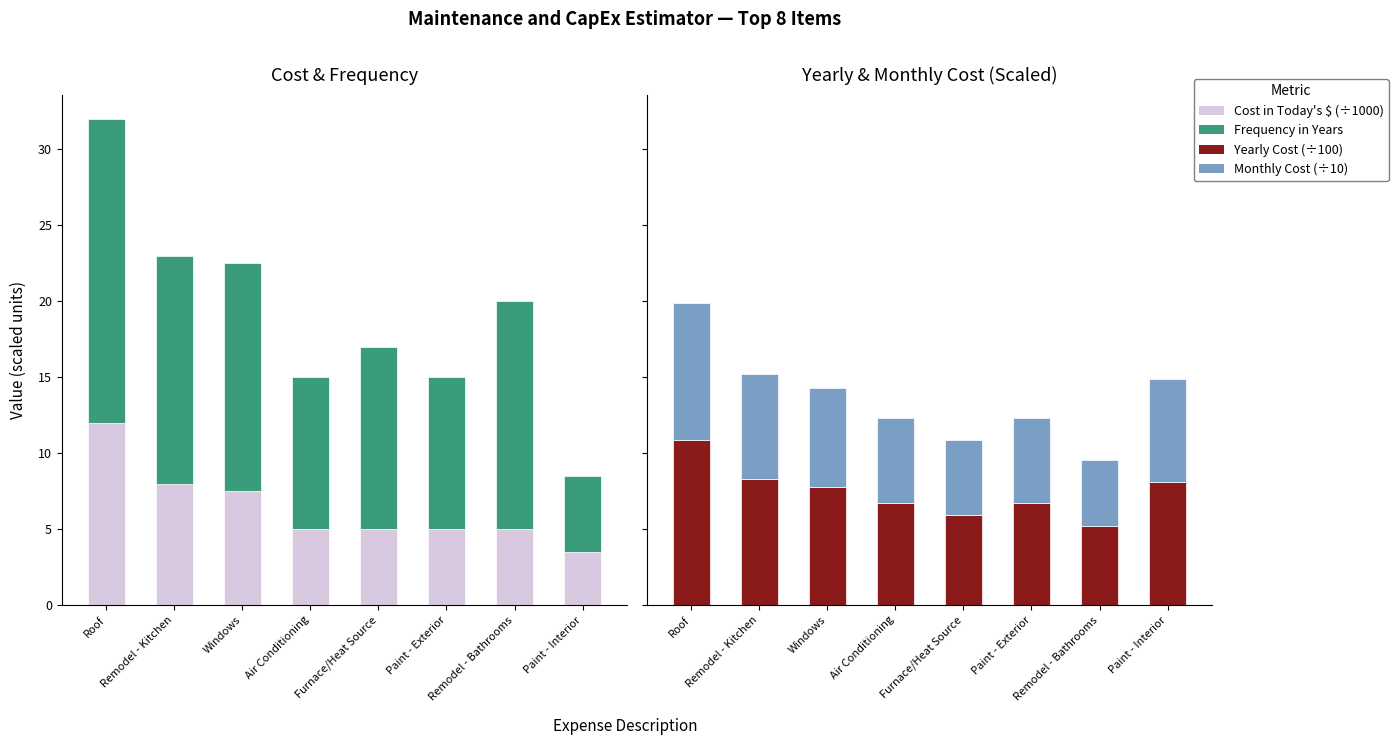

At Roof, list the series in order from smallest to largest.

Monthly Cost (÷10 $), Yearly Cost (÷100 $), Cost (÷1000 $), Freq (Years)